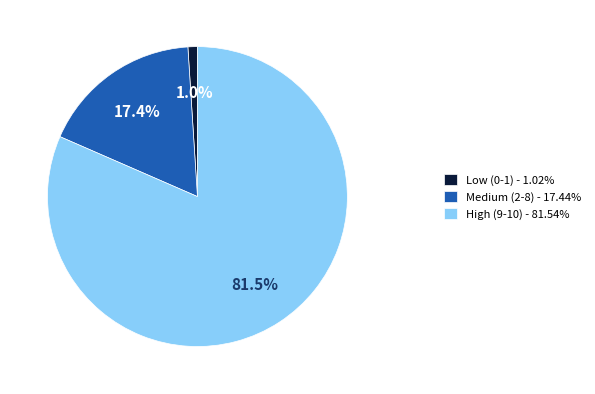

Is the sum of High (9-10) - 81.54% and Low (0-1) - 1.02% greater than half?

Yes